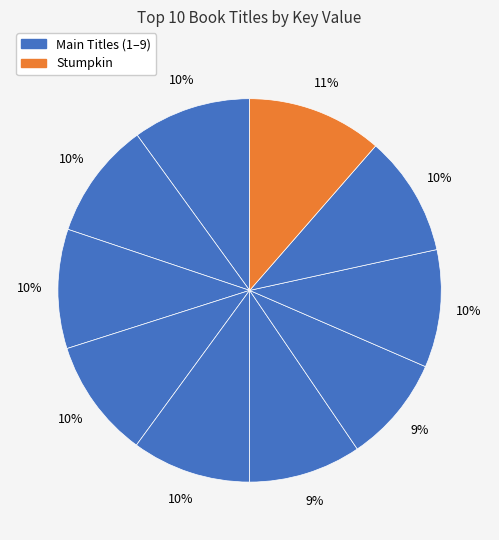

How many segments does this pie chart have?

10